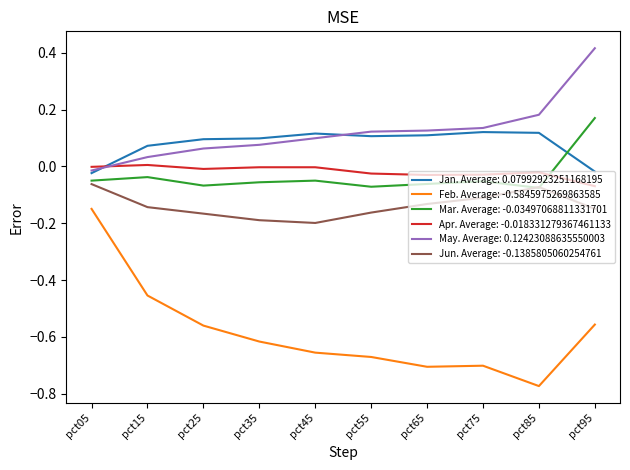

True or false: Mar. Average: -0.03497068811331701 and May. Average: 0.12423088635550003 cross at least once.

False